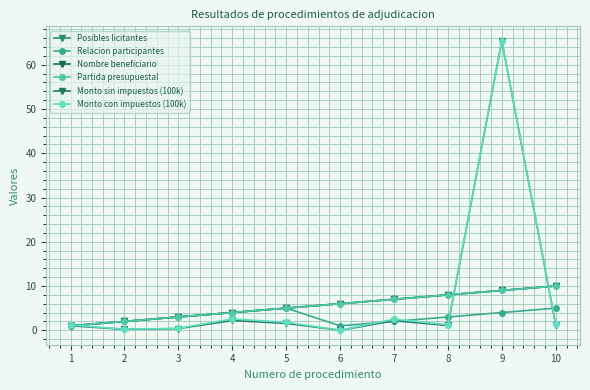

Which series has the largest total across all categories?

Monto con impuestos (100k)